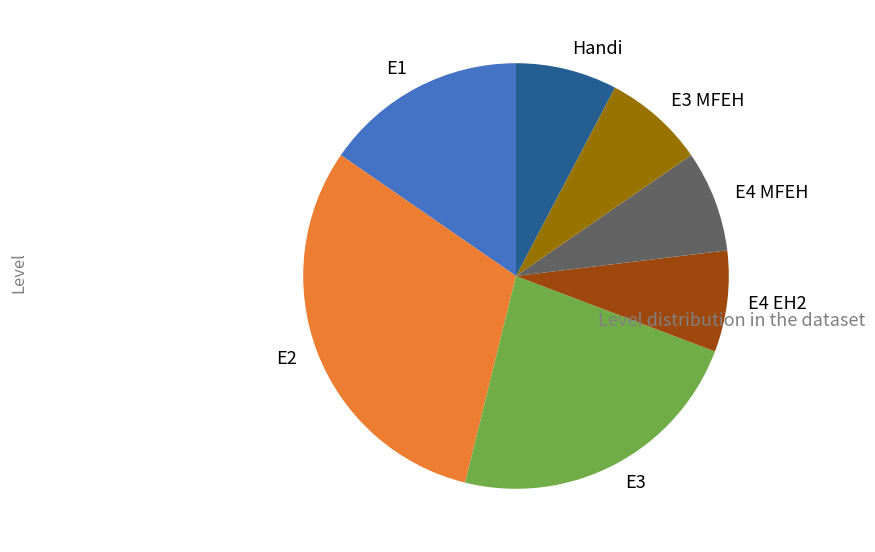

What is the ratio of the value at E4 MFEH to the value at Handi?

1.0